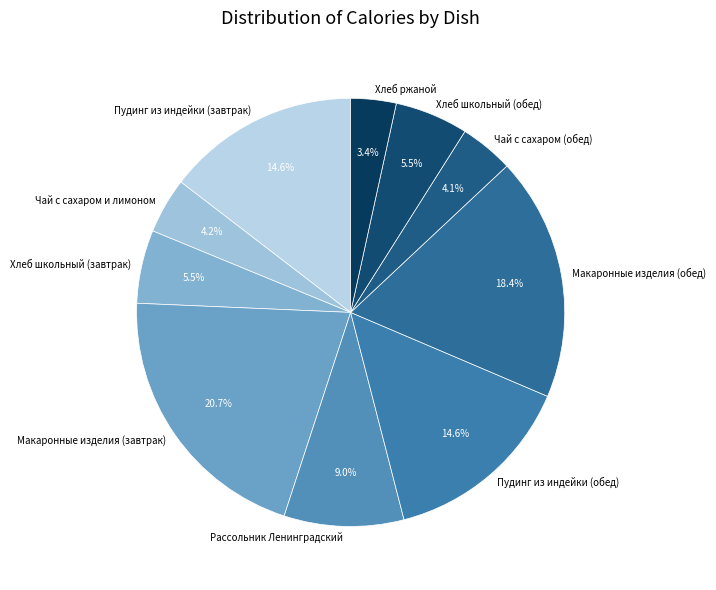

How much of the chart is everything except Хлеб ржаной?

96.6%